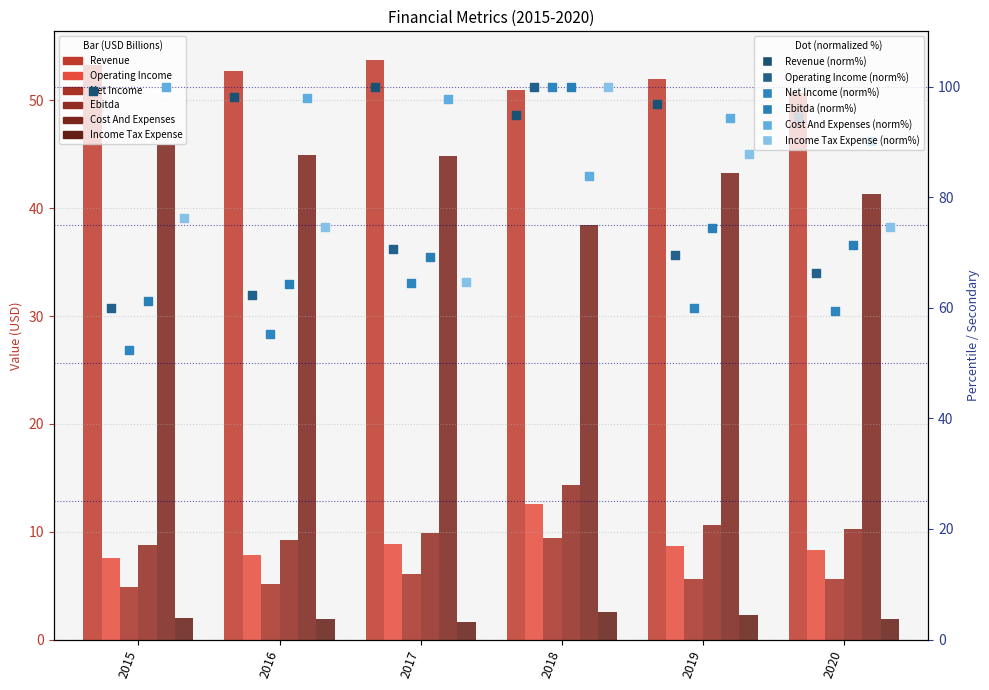

Which series reaches the minimum Y coordinate?

Income Tax Expense